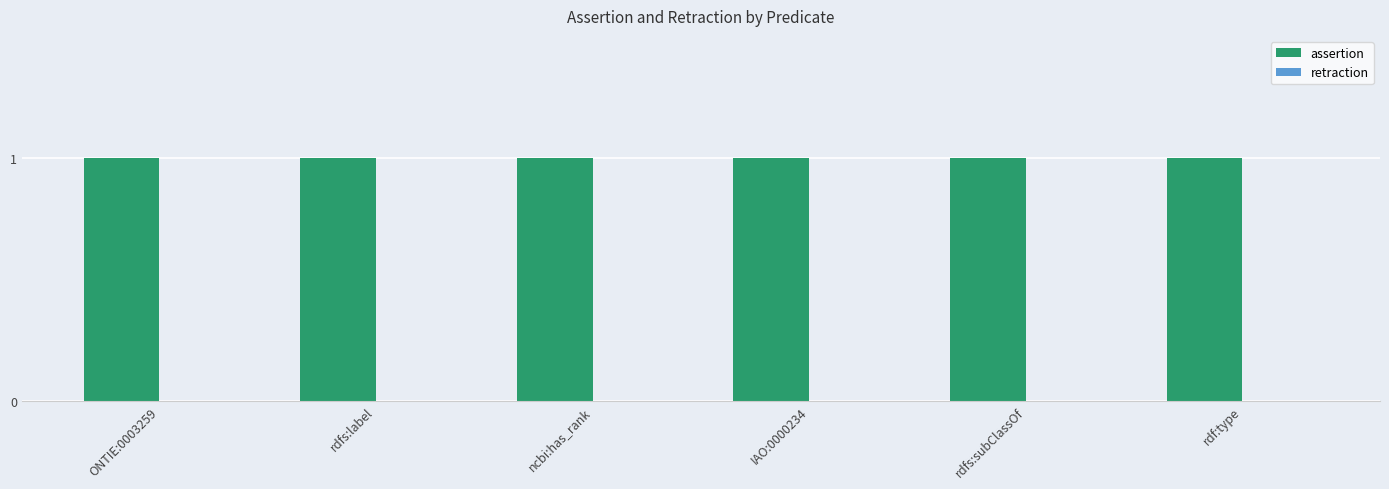

At which label does retraction reach its minimum?

ONTIE:0003259